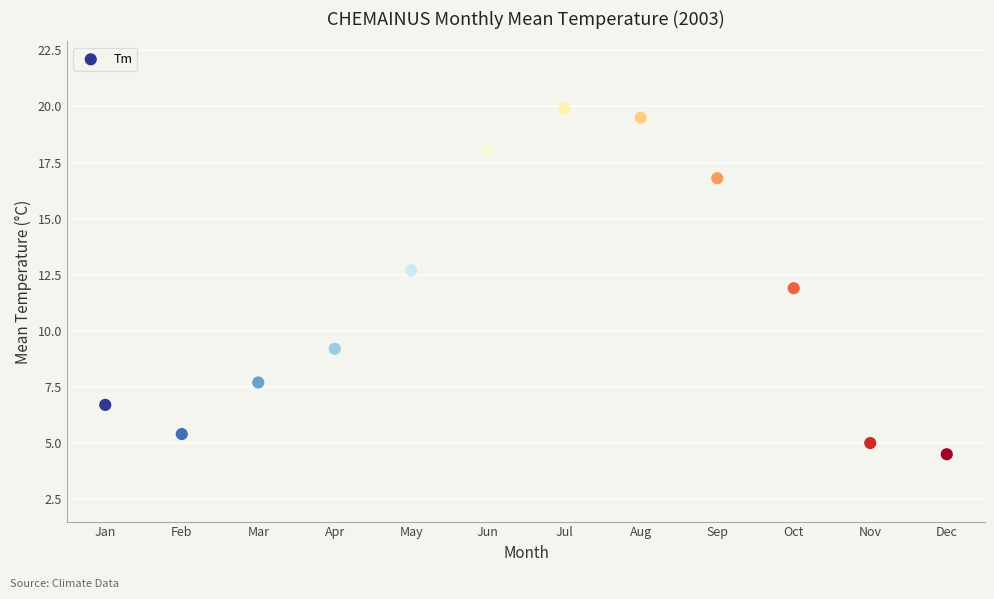

What is the range of X values (max minus min)?

11.0